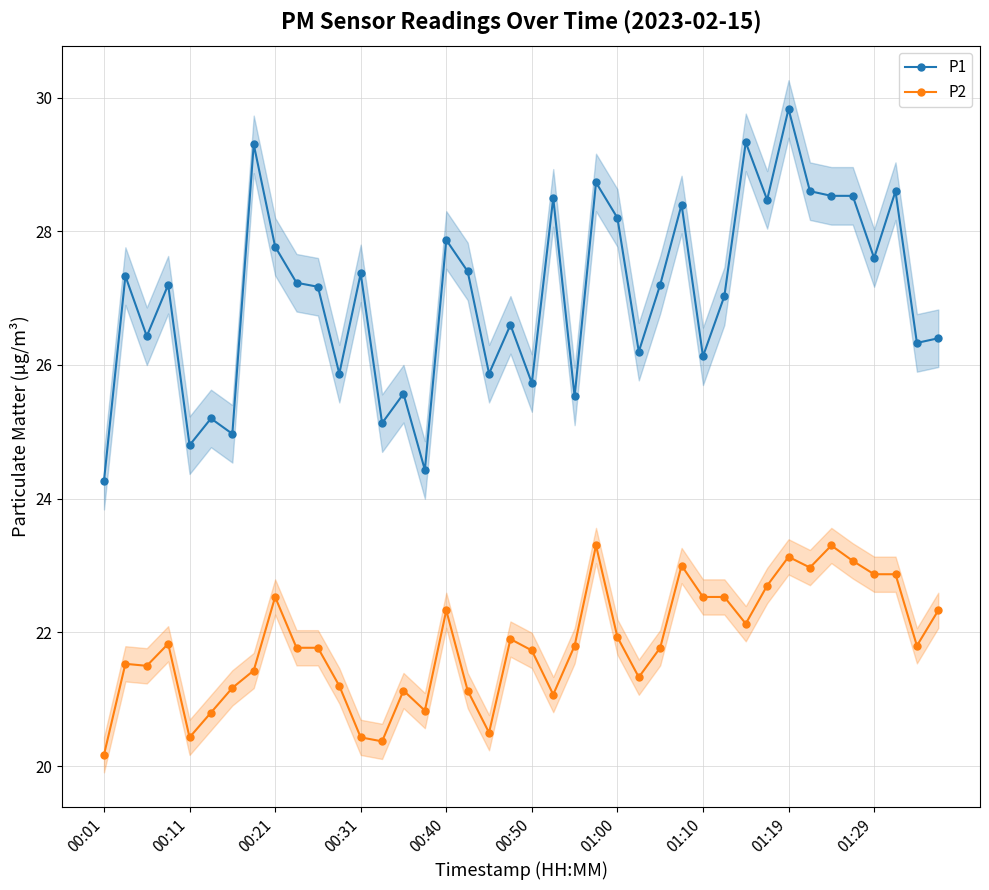

What is the lowest value of the P1 series?

24.3